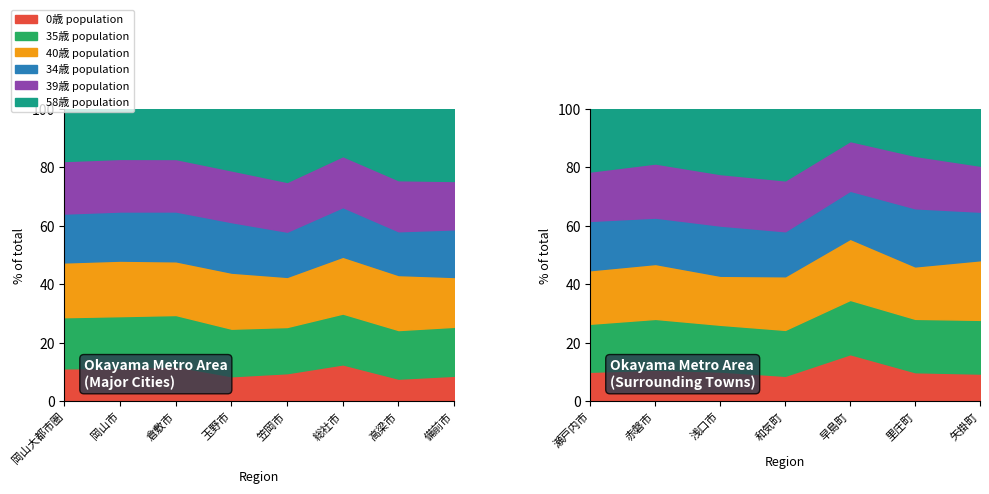

What position from the left is 赤磐市?

10